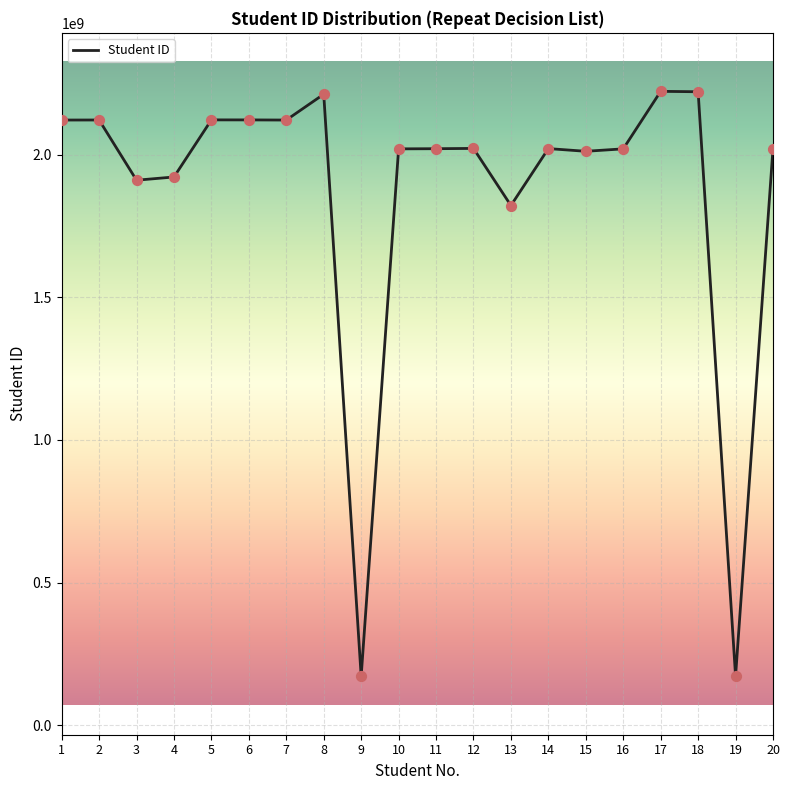

What is the ratio of the value at 3 to the value at 18?

0.9